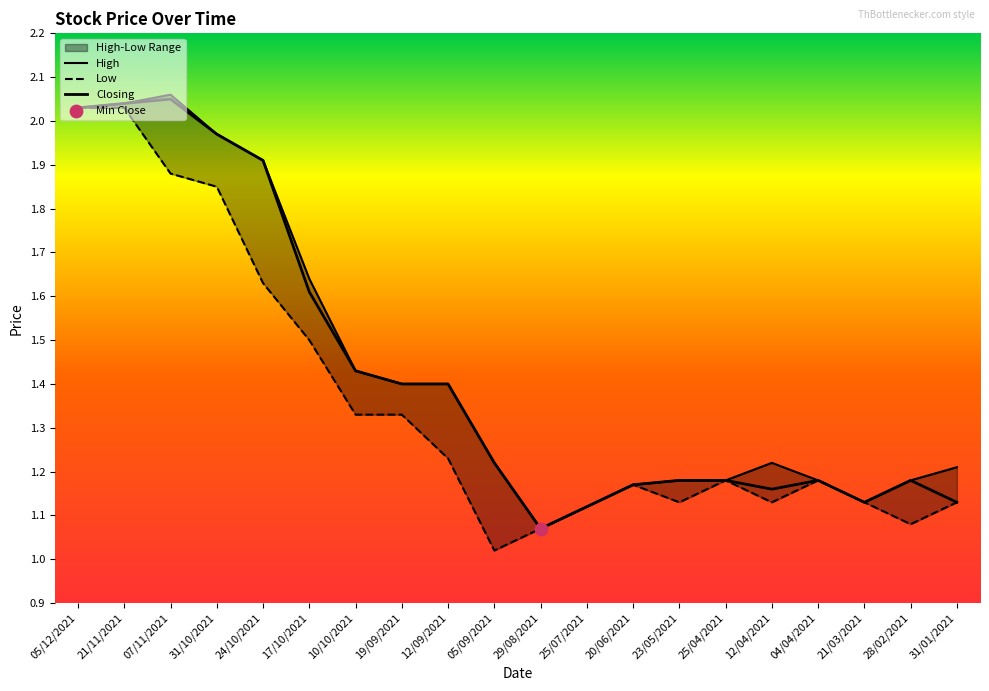

Which series reaches the maximum Y coordinate?

High